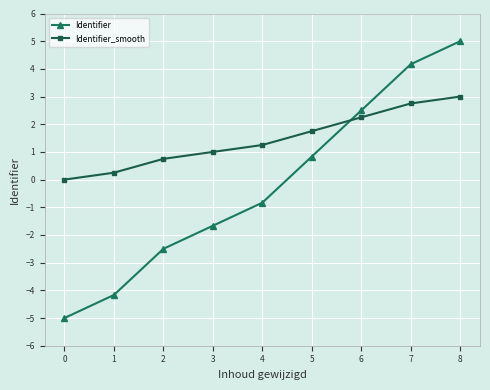

What are all the series names shown in the legend?

Identifier, Identifier_smooth